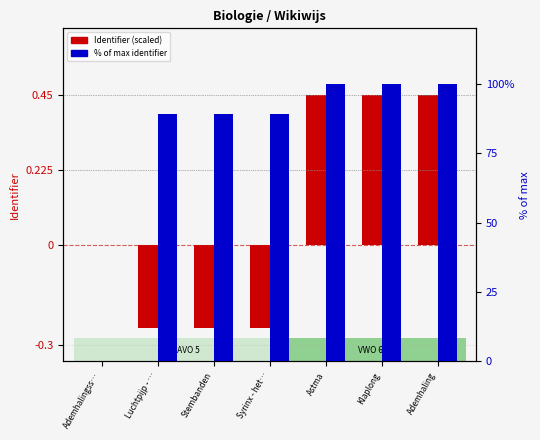

Which label corresponds to the largest value in the chart?

Ademhaling